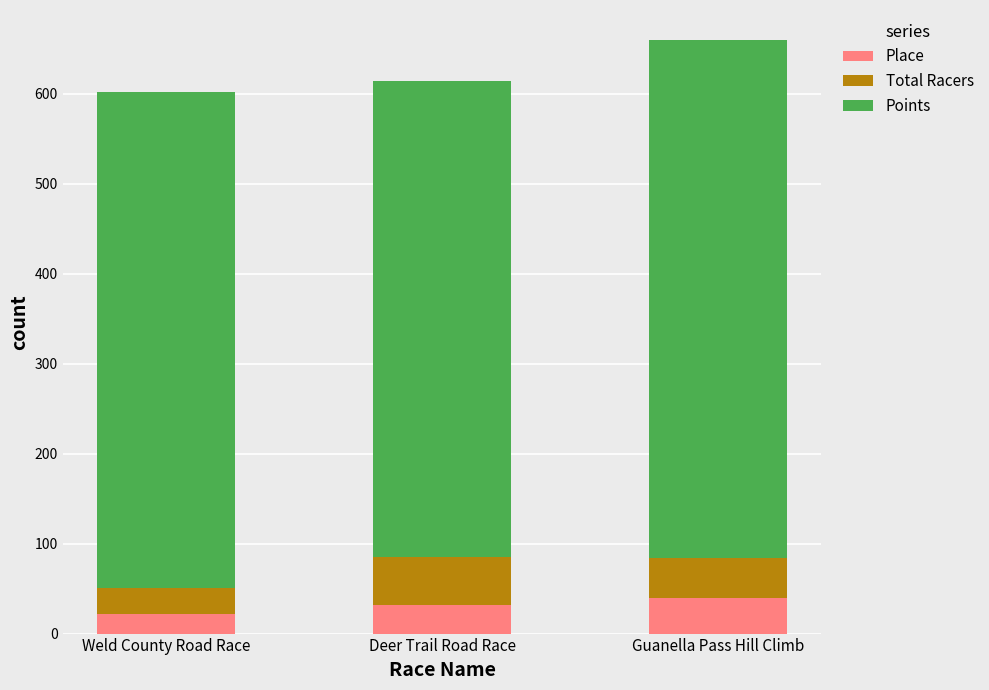

What is the highest value of the Place series?

40.0